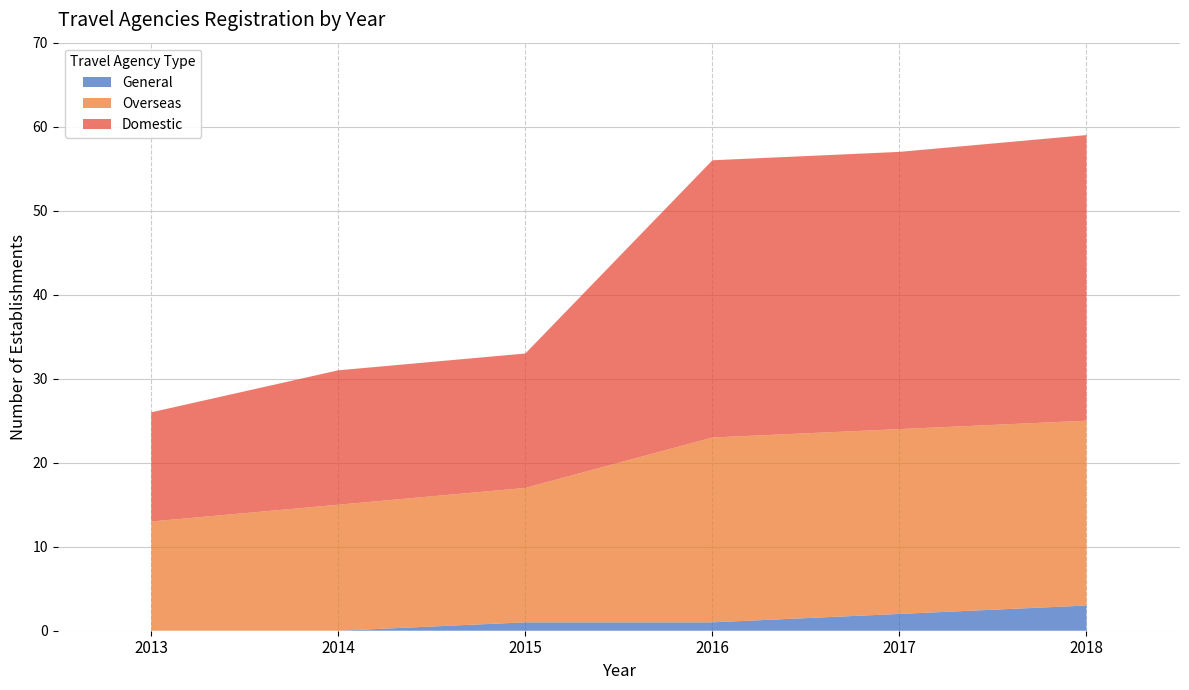

Reading left to right, transcribe all the data shown in this chart.

General: 2013=0	2014=0	2015=1	2016=1	2017=2	2018=3
Overseas: 2013=13	2014=15	2015=16	2016=22	2017=22	2018=22
Domestic: 2013=13	2014=16	2015=16	2016=33	2017=33	2018=34